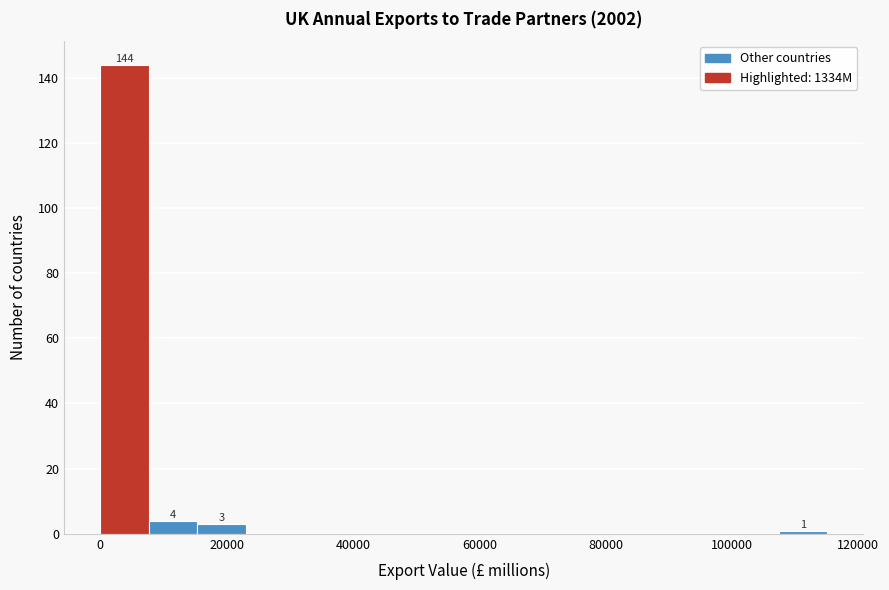

Read against the x-axis, roughly where is the centre of the tallest bar?

4000